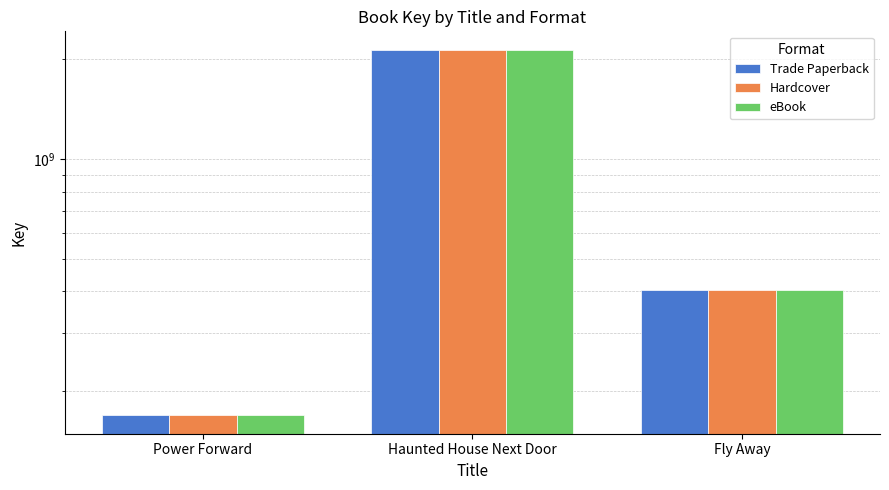

Is it true that Hardcover equals 590226703 at Fly Away?

False